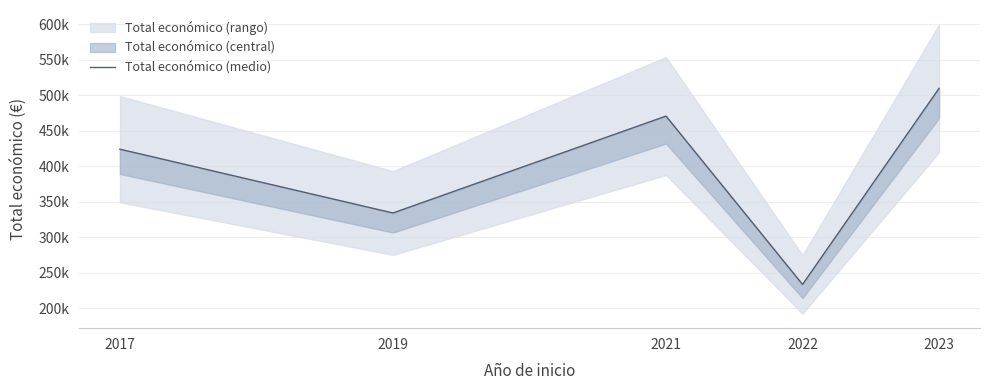

Reading right to left, list all the values displayed in this chart.

2023=509900.5	2022=233664.1	2021=470812.5	2019=334305.0	2017=424197.6